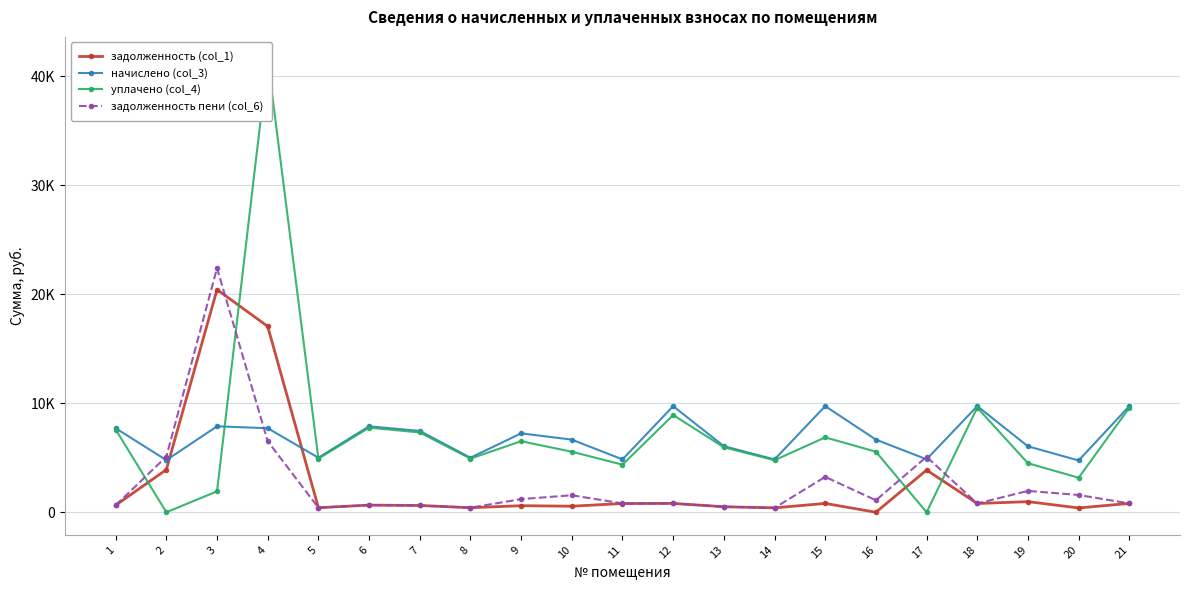

Which series has the widest spread of values?

уплачено (col_4)